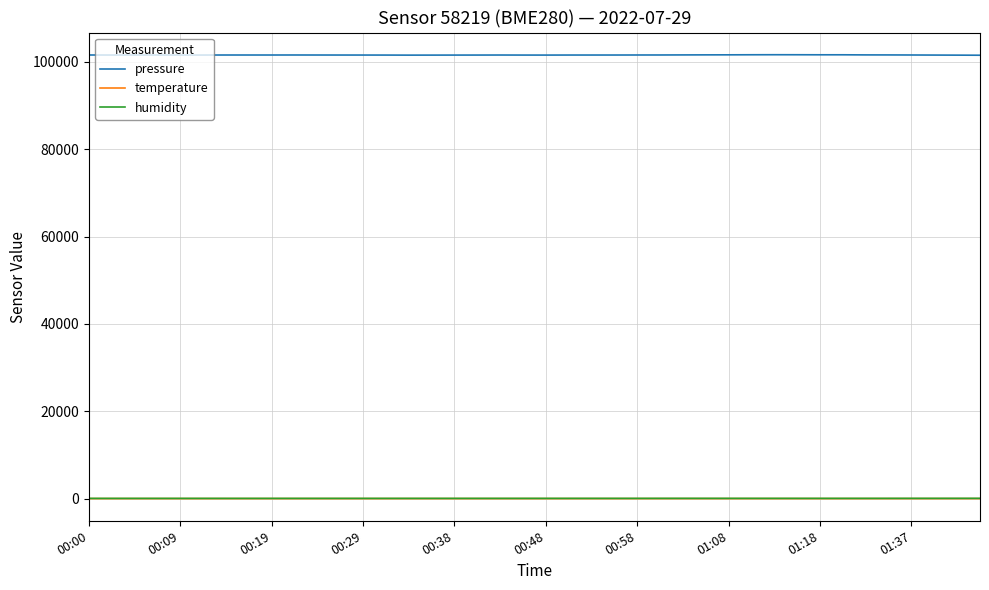

Which series has the largest total across all categories?

pressure